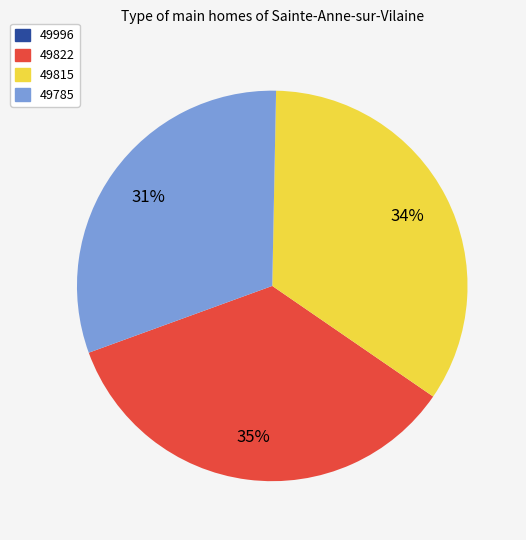

Is there a majority slice in this chart?

No